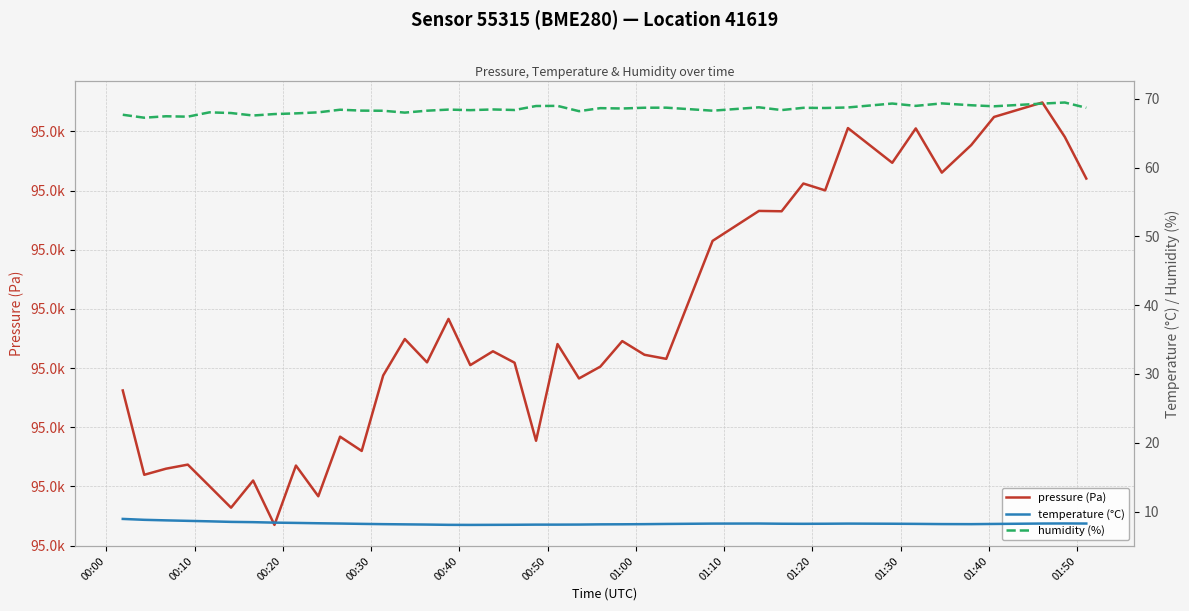

Rank the series by their maximum value, from highest to lowest.

pressure (Pa), humidity (%), temperature (°C)